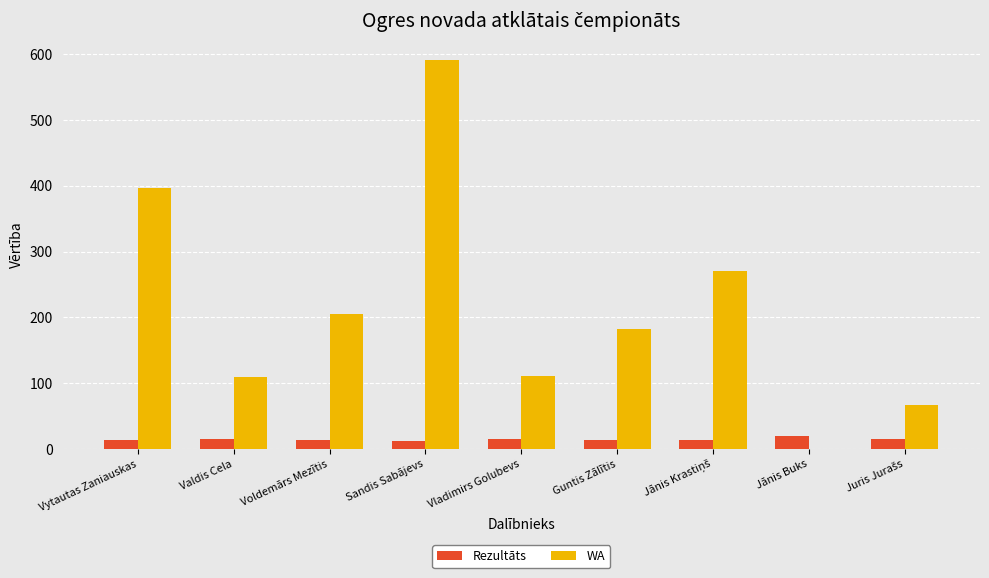

Is the value of Rezultāts at Sandis Sabājevs greater than the value of WA at Vytautas Zaniauskas?

No